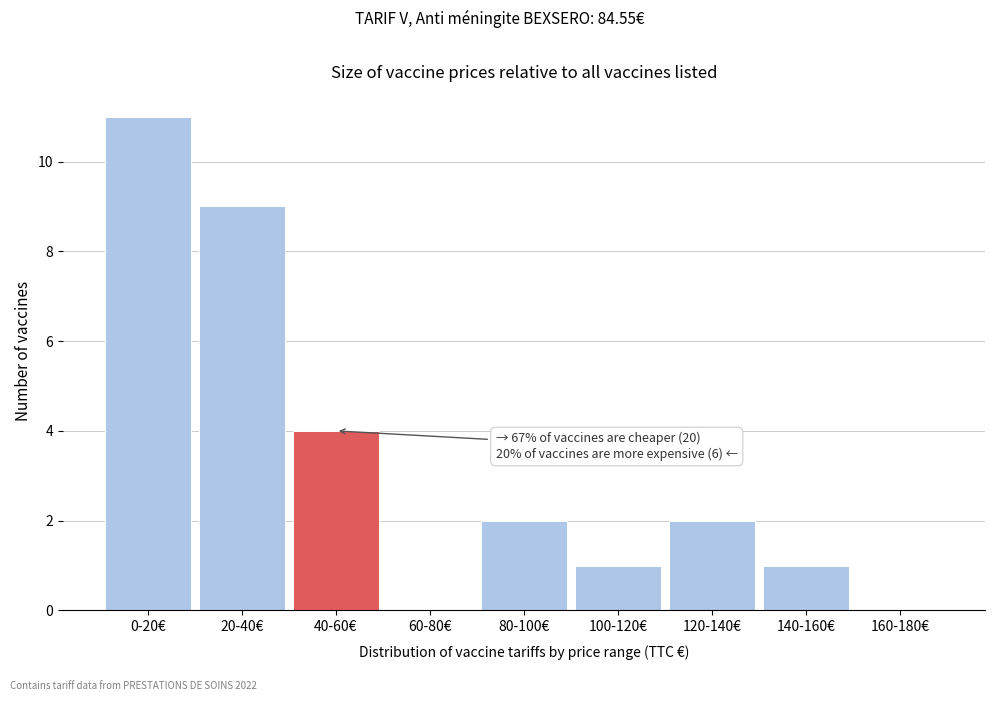

Reading left to right, list all the values displayed in this chart.

0-20€=11	20-40€=9	40-60€=4	60-80€=0	80-100€=2	100-120€=1	120-140€=2	140-160€=1	160-180€=0